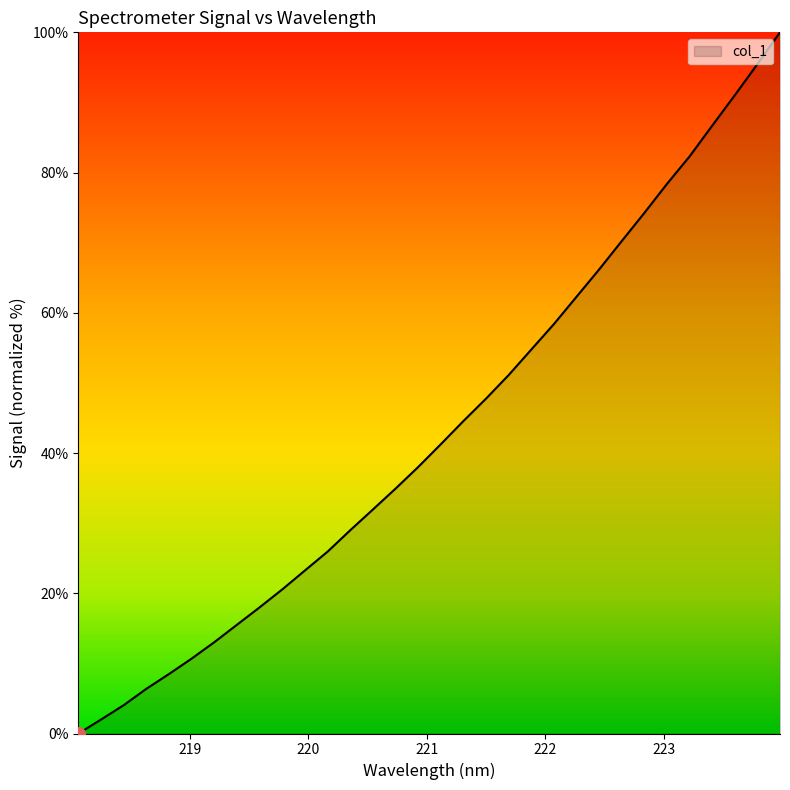

Does the chart display data point markers on the line(s)?

No